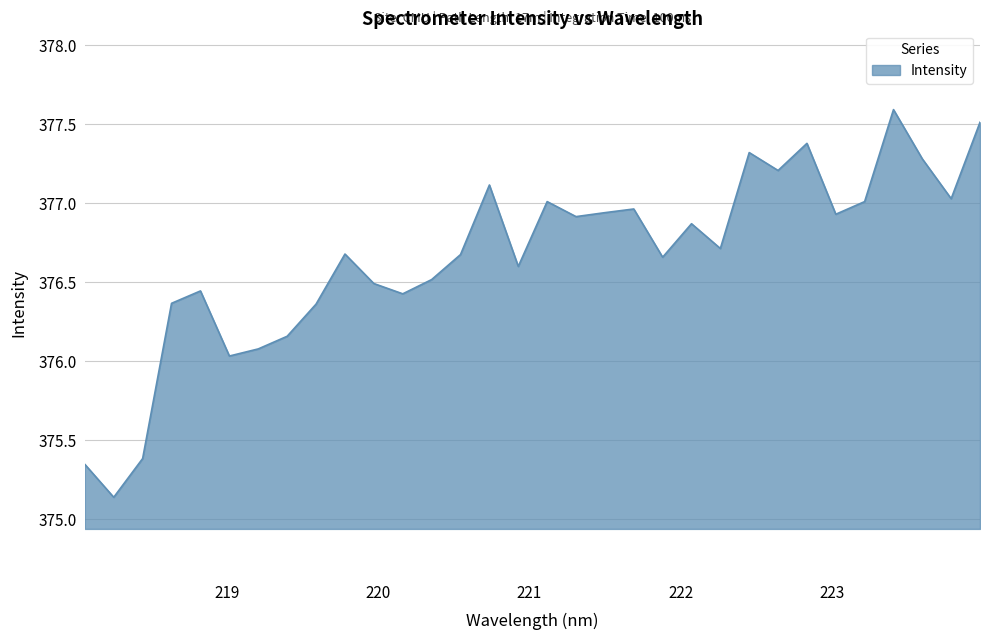

What is the greatest value displayed?

377.6